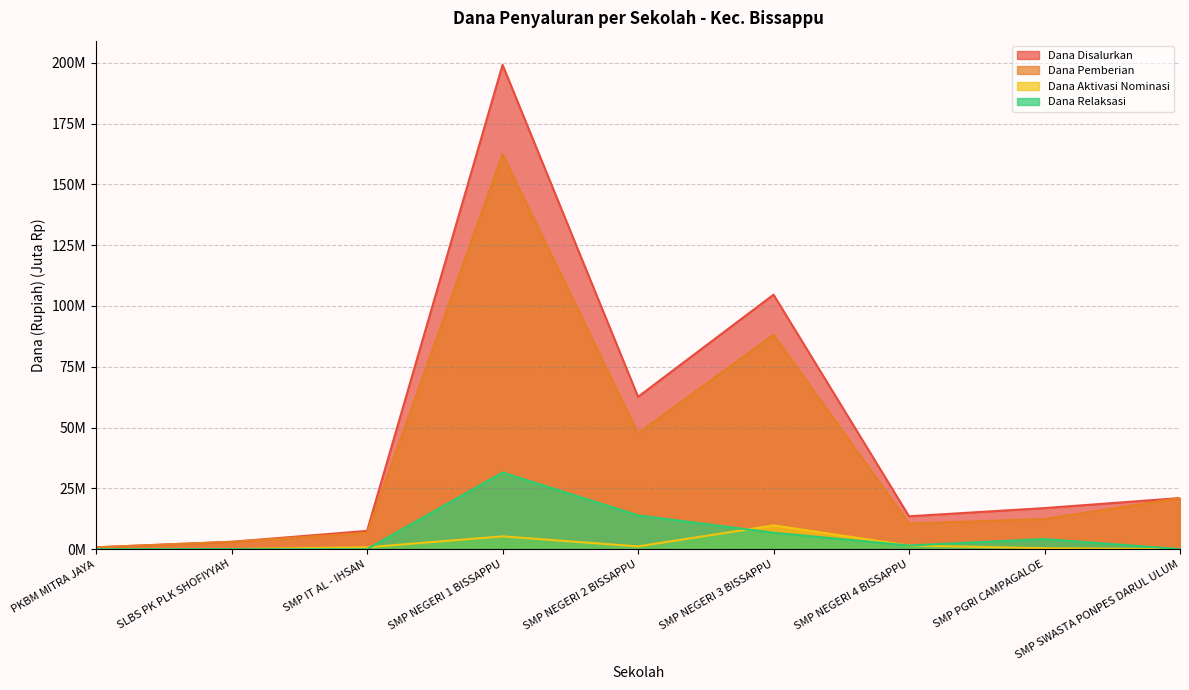

What is the lowest value of the Dana Pemberian series?

0.8